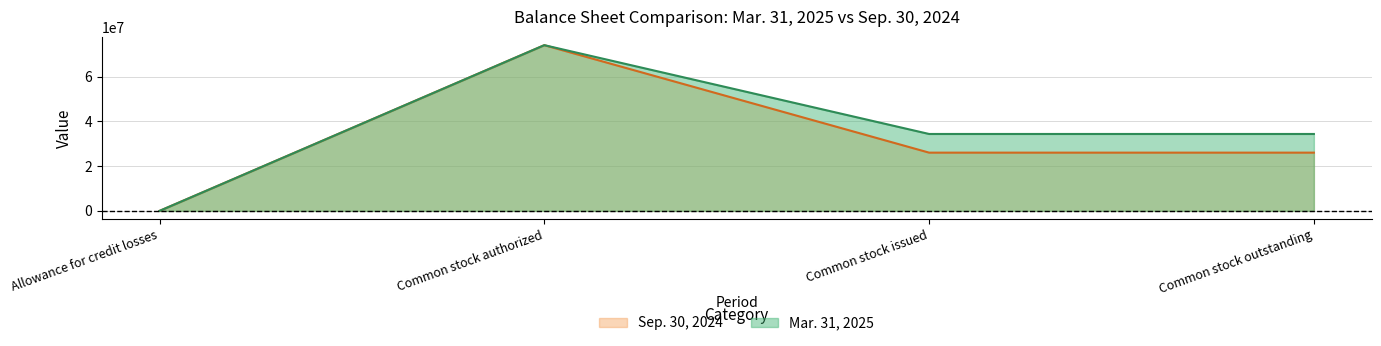

Reading right to left, list all the values displayed in this chart.

Mar. 31, 2025: 34348540	34348540	74000000	5902
Sep. 30, 2024: 26015129	26015129	74000000	6931